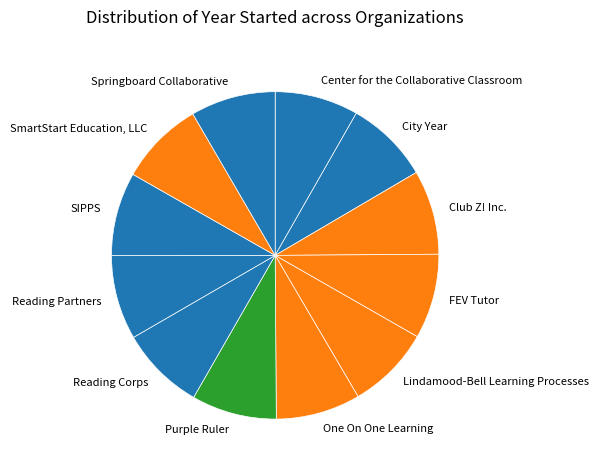

True or false: Club Z! Inc. accounts for 14% of the total.

False